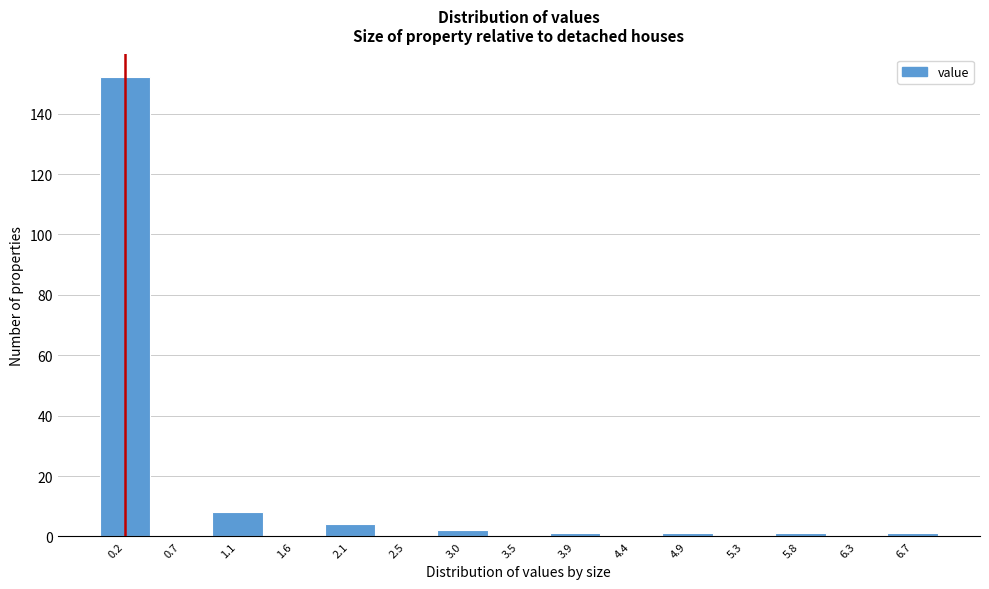

Over which range of the x-axis is the bar tallest?

0.00 to 0.45